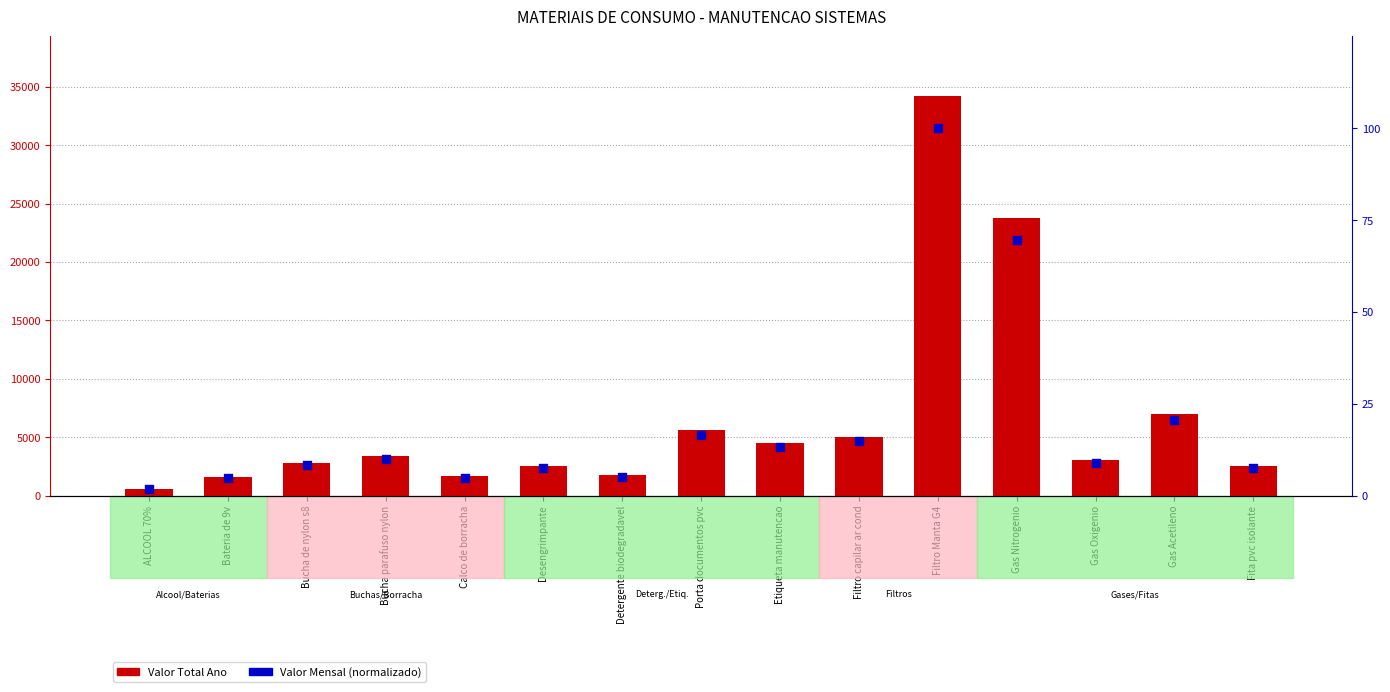

Which series has the largest Y range (max minus min)?

Valor Total Ano